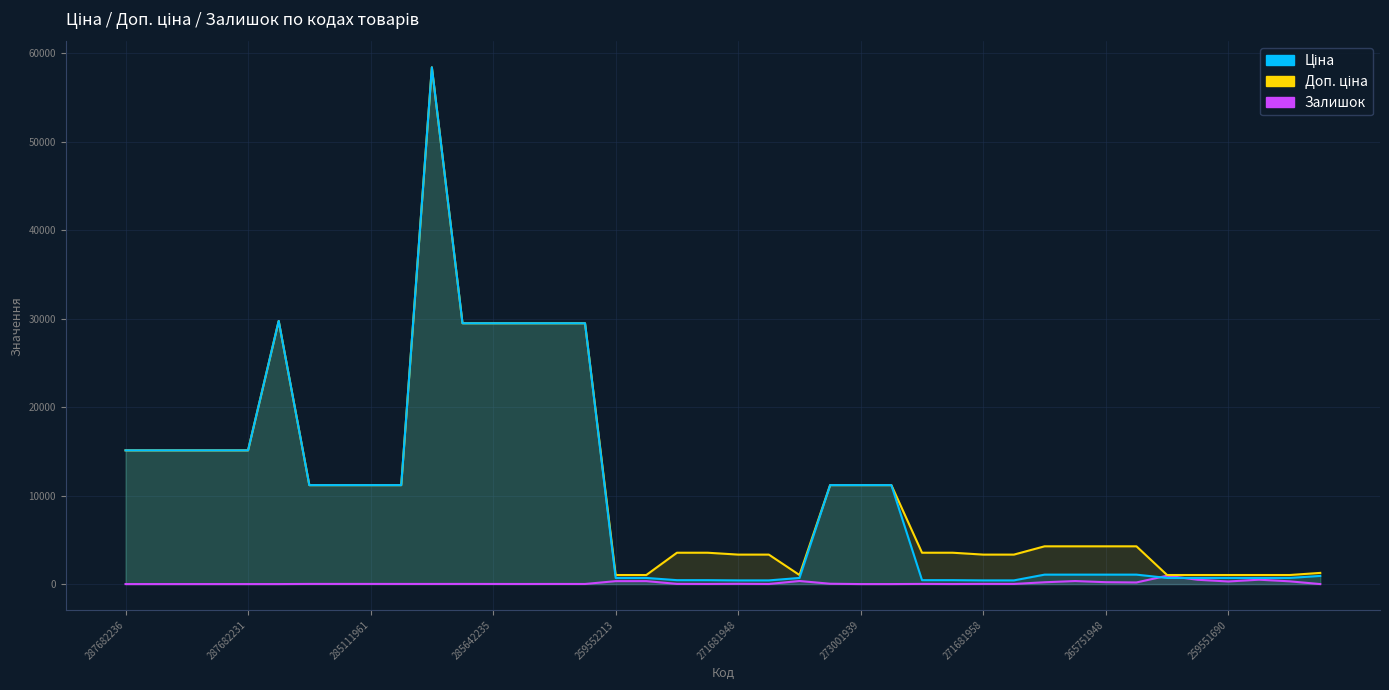

Read the Залишок (line) value at 19.

13.0